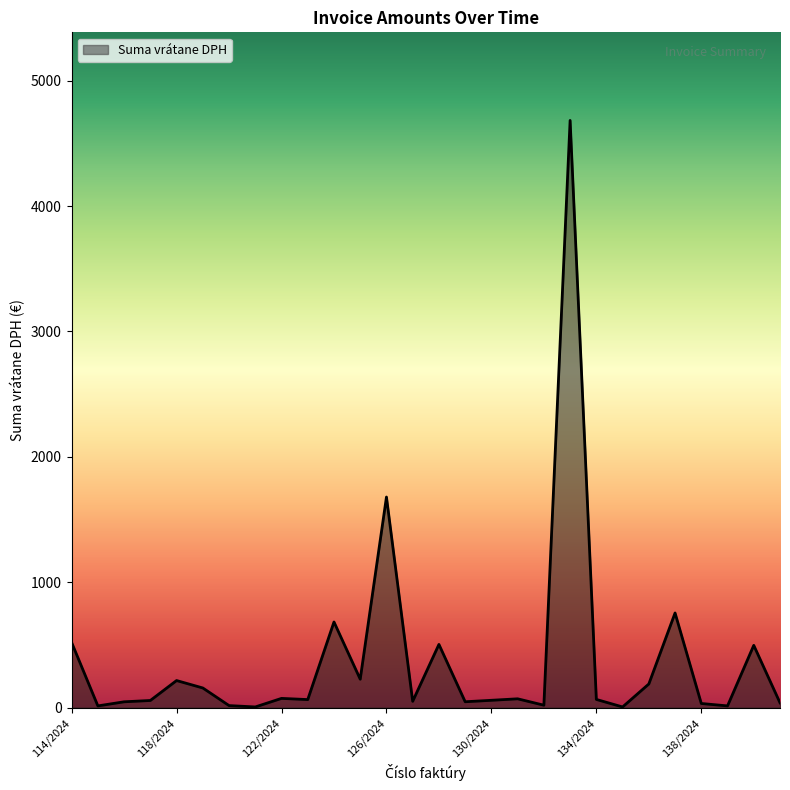

What is the maximum value shown in the chart?

4683.0